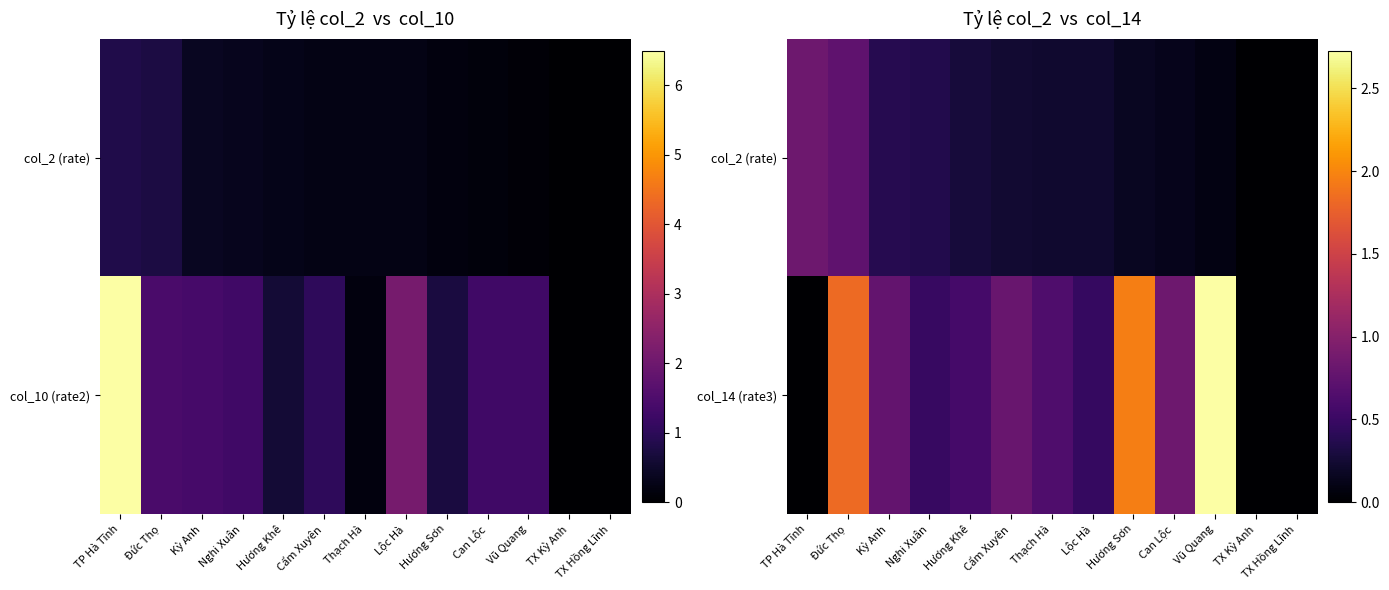

How many values in the col_2 (rate) series exceed 0?

11